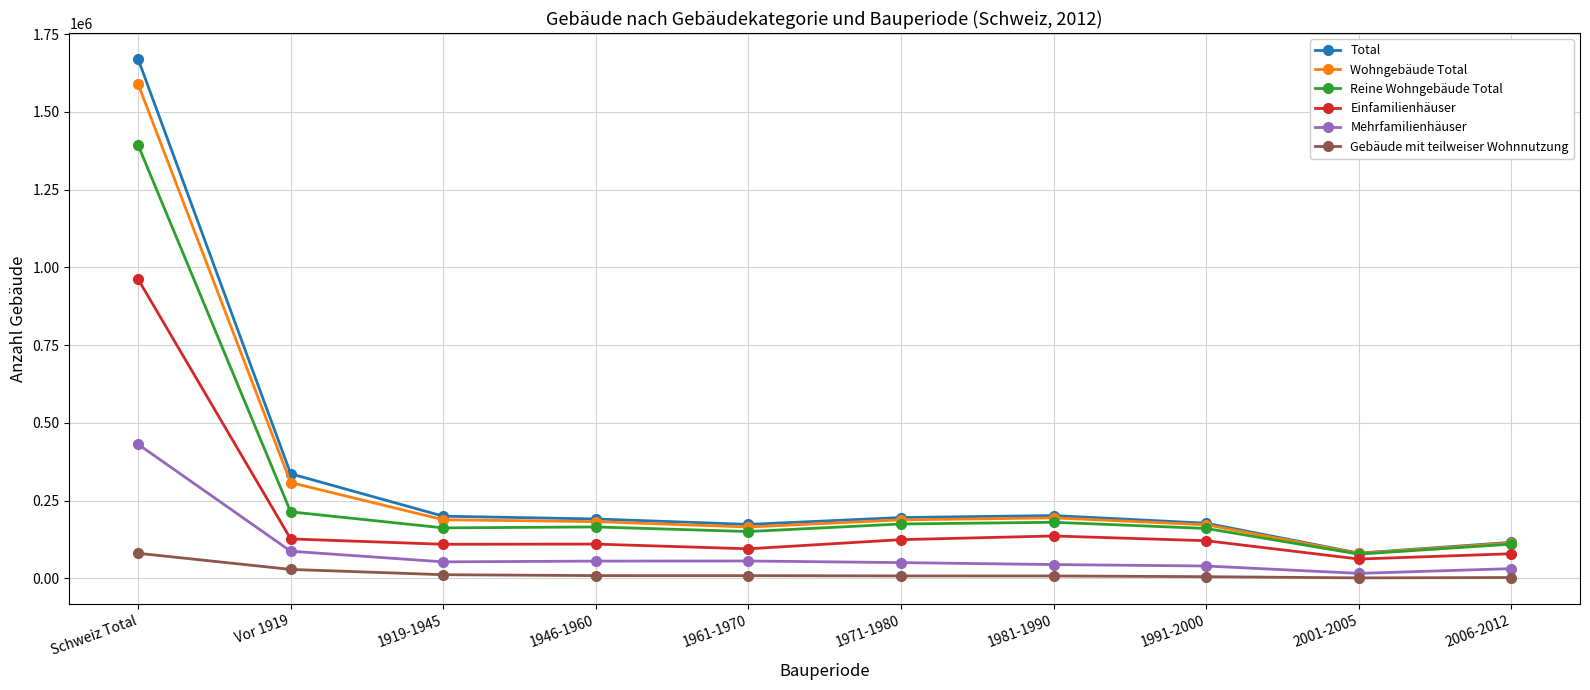

True or false: Einfamilienhäuser has more than 0 points higher than both neighbors.

True